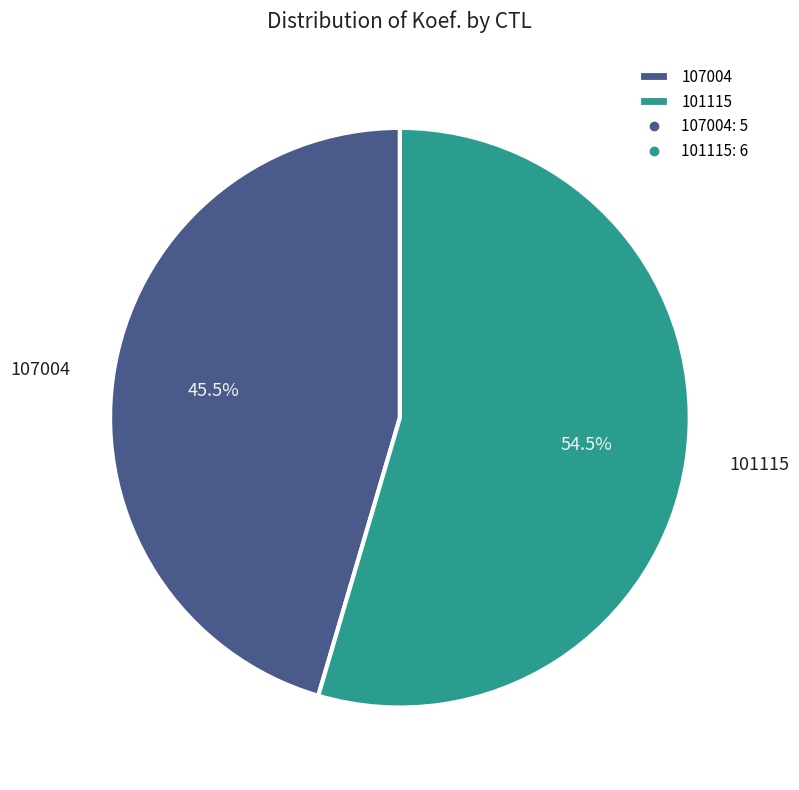

How many slices are in this pie chart?

2